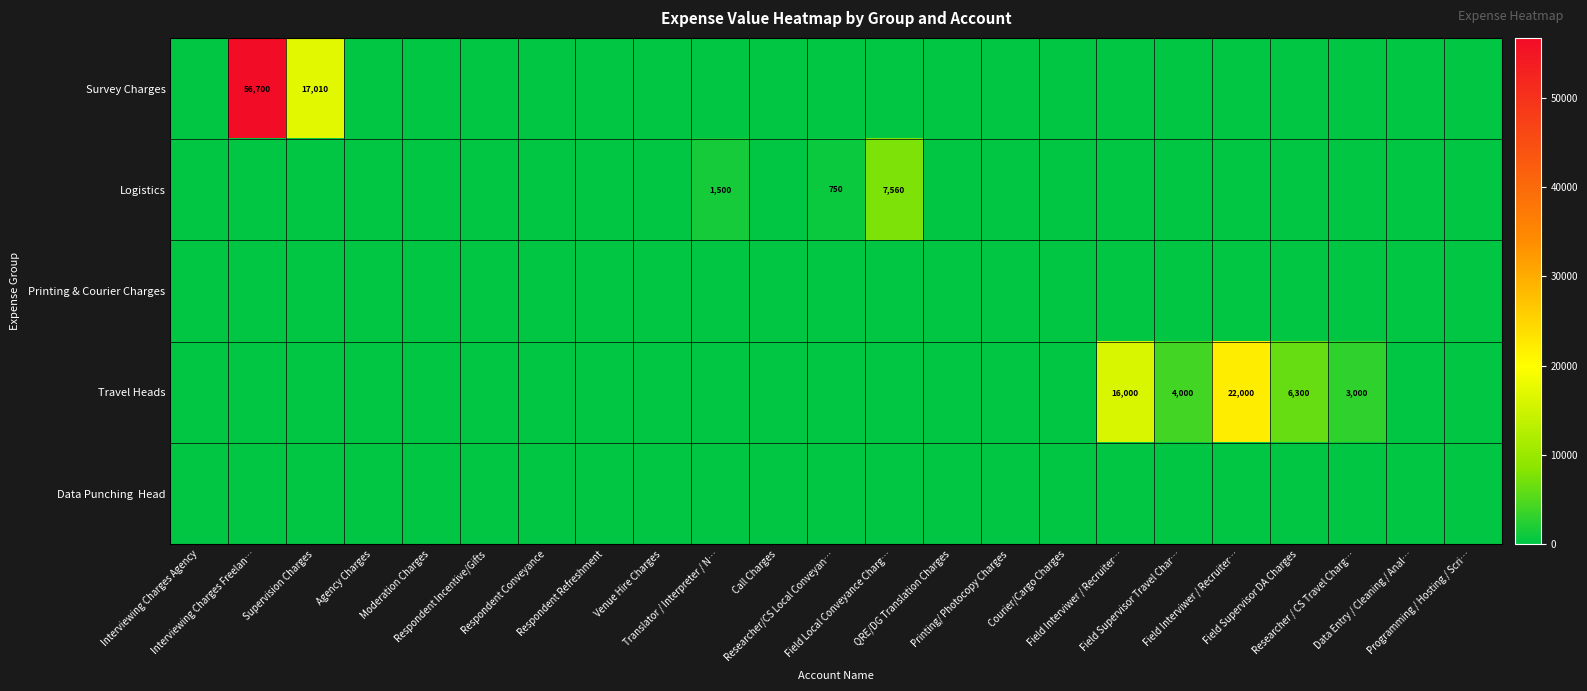

Rank the series at Respondent Refreshment from lowest to highest value.

Survey Charges, Logistics, Printing & Courier Charges, Travel Heads, Data Punching Head